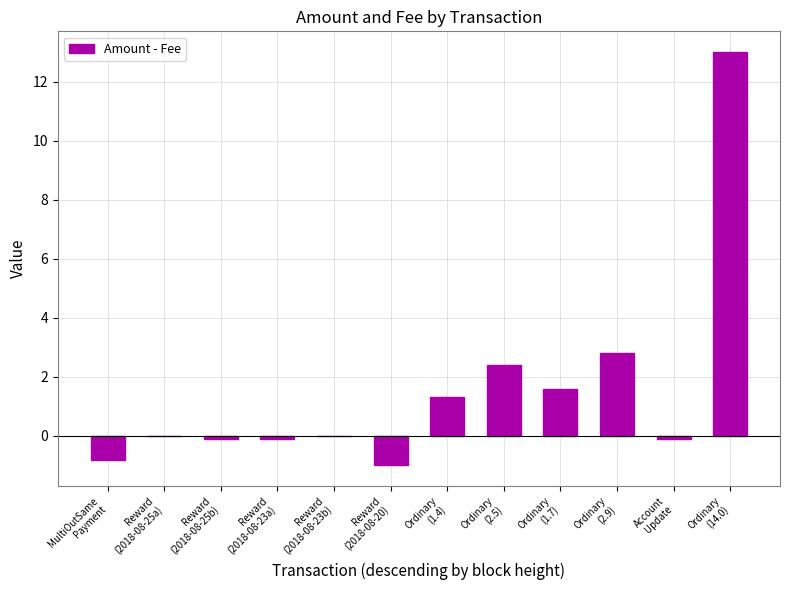

What is the sum of all values?

18.9